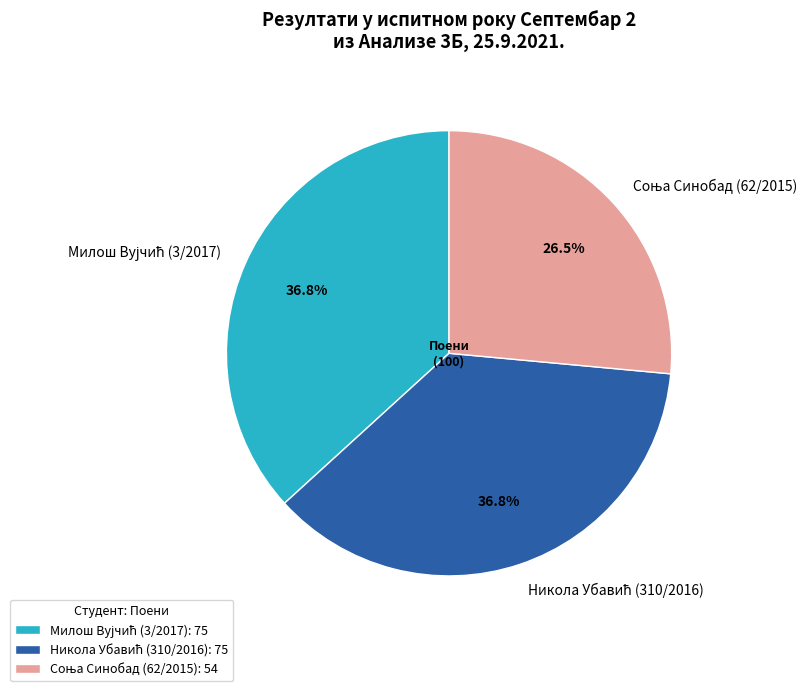

Does any single category account for the majority?

No